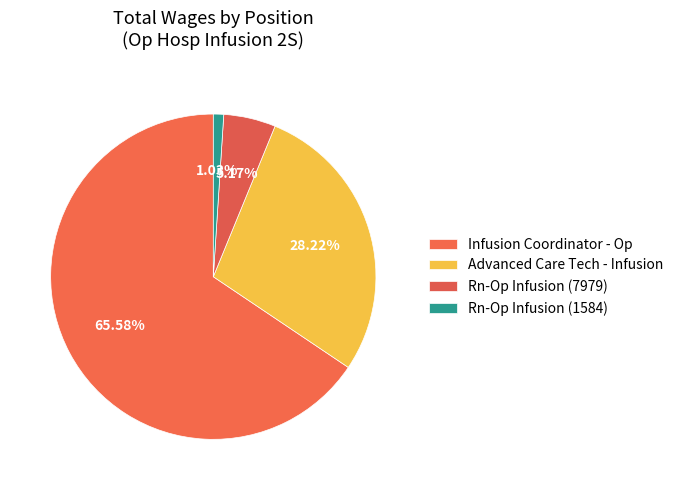

Which slice represents more than half of the pie?

Infusion Coordinator - Op